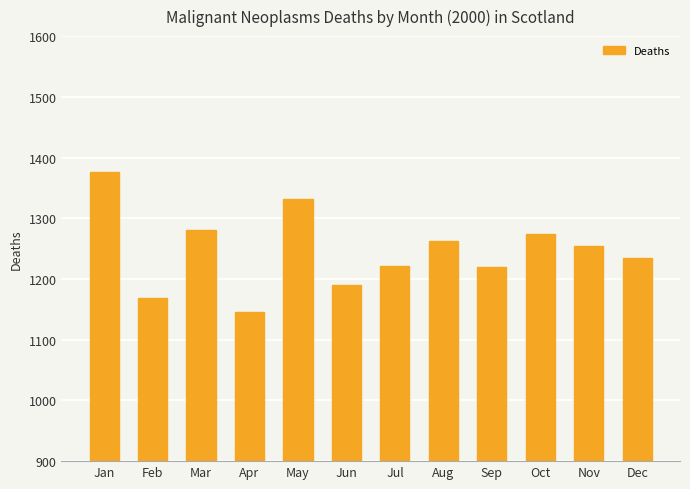

What is the greatest value displayed?

1376